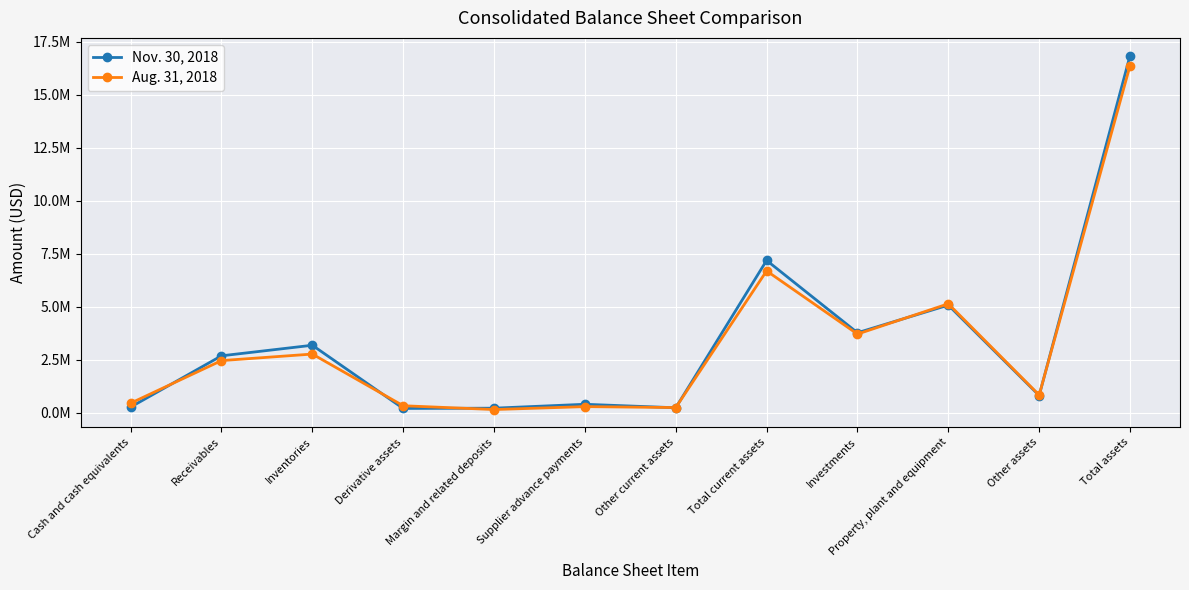

How many interior local valleys does the Aug. 31, 2018 series have?

4